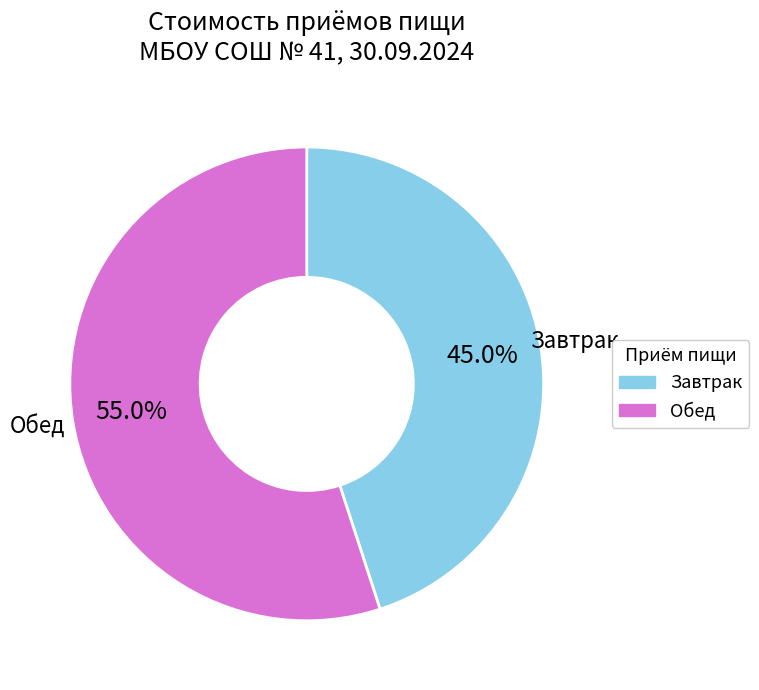

What is the total percentage of Завтрак and Обед?

100.0%